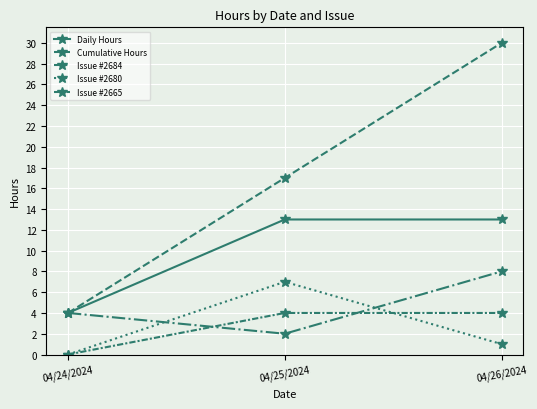

What position from the right is 04/26/2024?

1